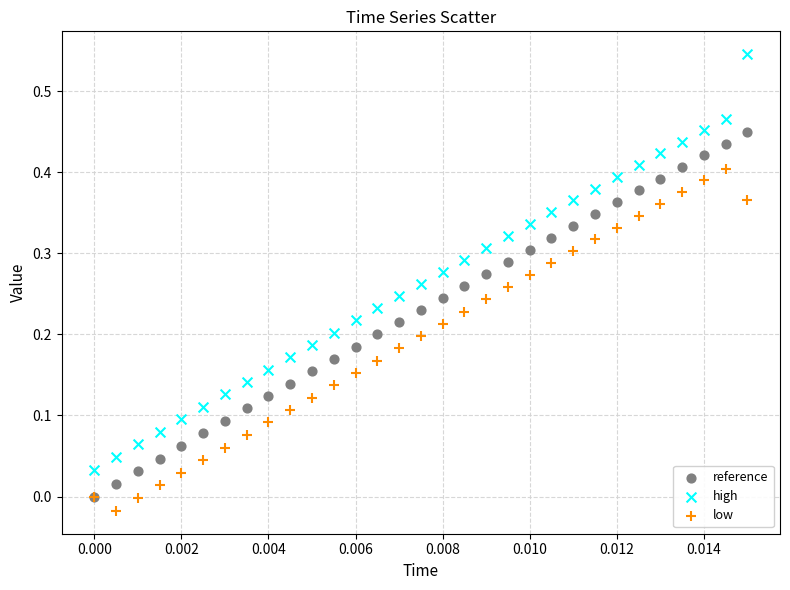

Which series contains the lowest Y value?

low